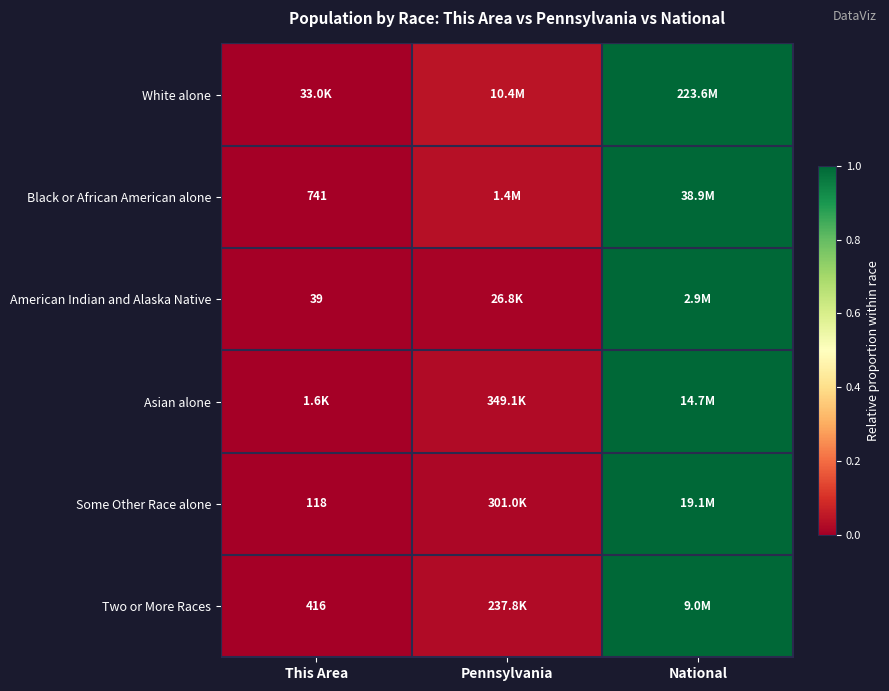

What value does the Some Other Race alone series have at National?

1.0